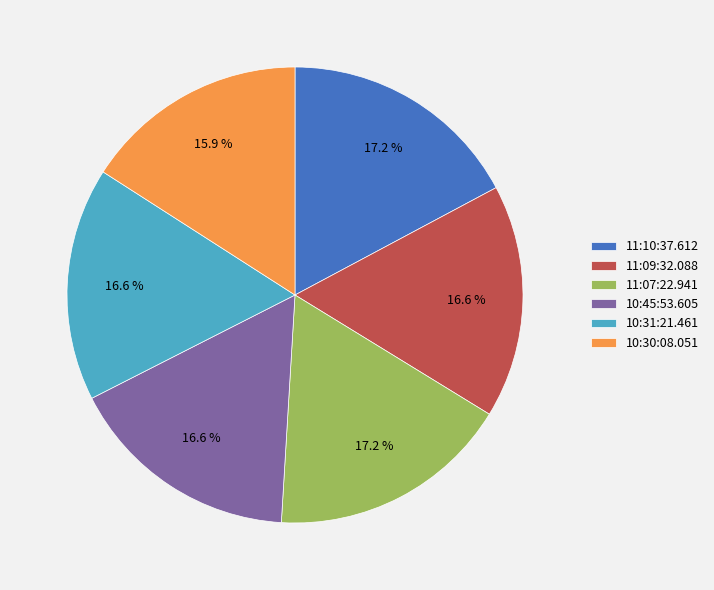

To the nearest percent, what is the average slice percentage?

17%